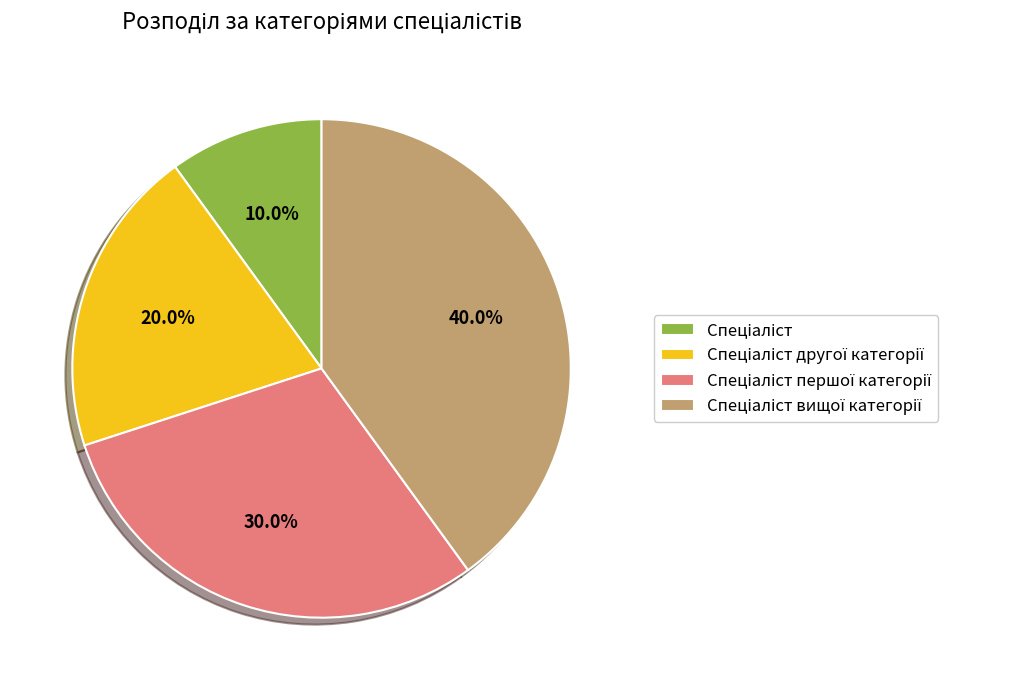

Is there a majority slice in this chart?

No